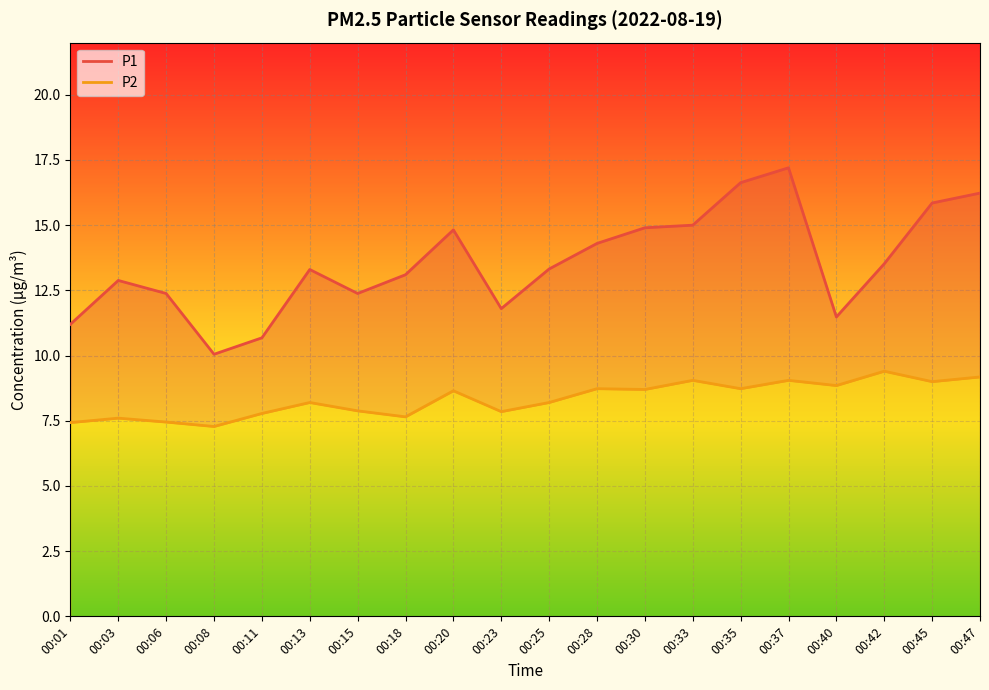

Which category has the lowest value across all series?

00:08